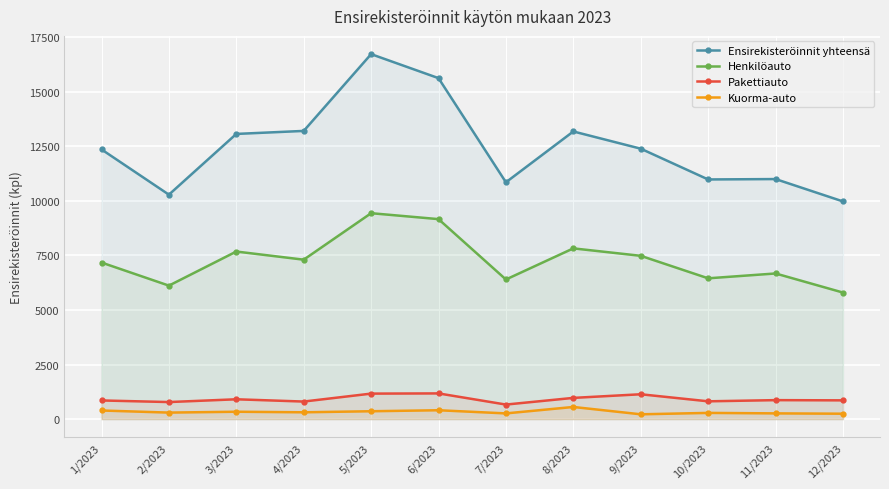

What is the difference between the maximum and second lowest values in the Pakettiauto series?

396